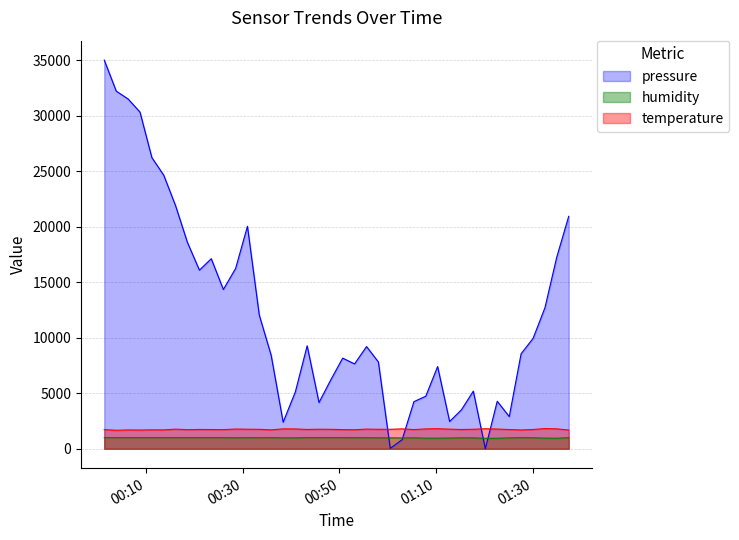

How many positive values does the pressure series have?

39